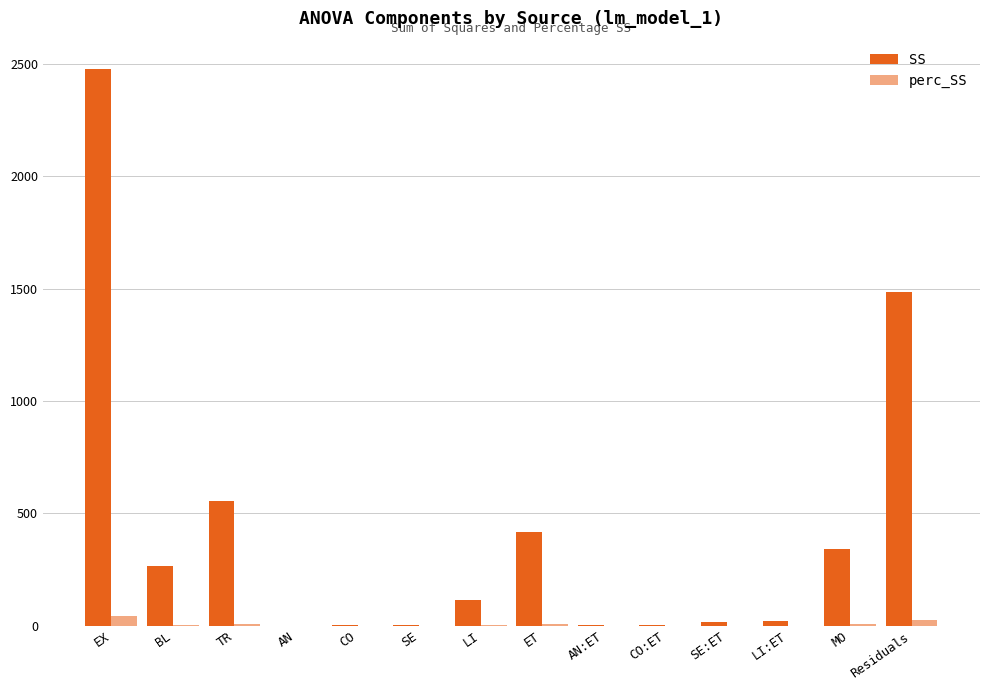

At which label does SS first exceed 113?

EX